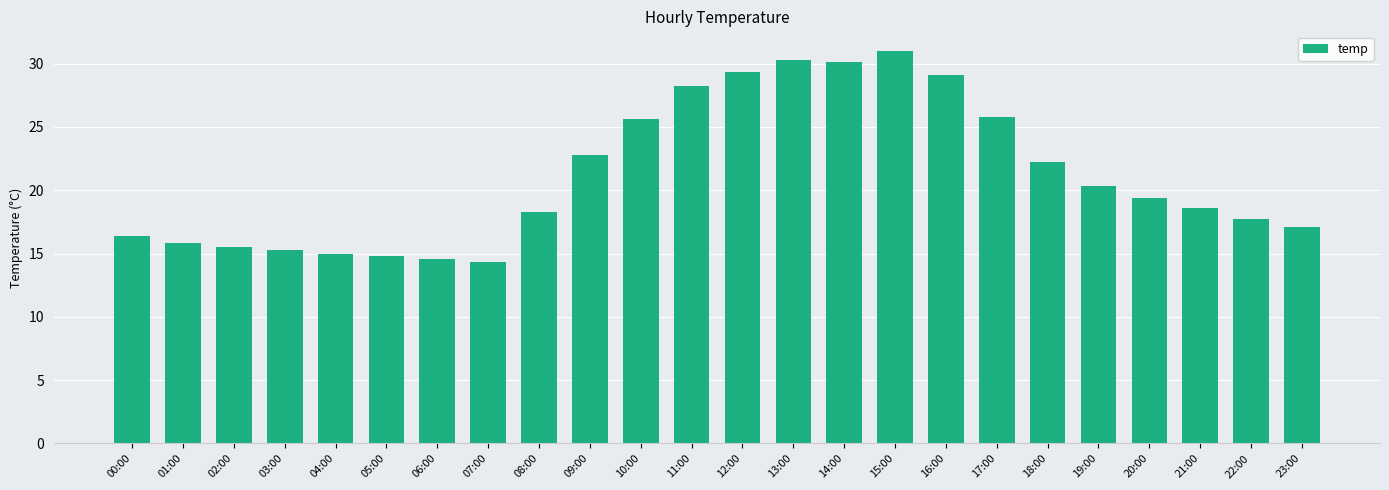

What position from the left is 14:00?

15